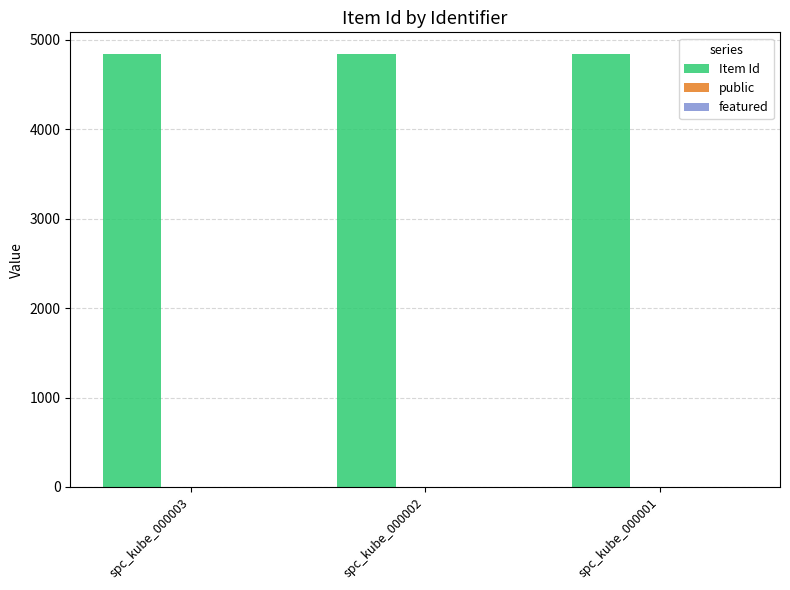

What is the highest value of the Item Id series?

4843